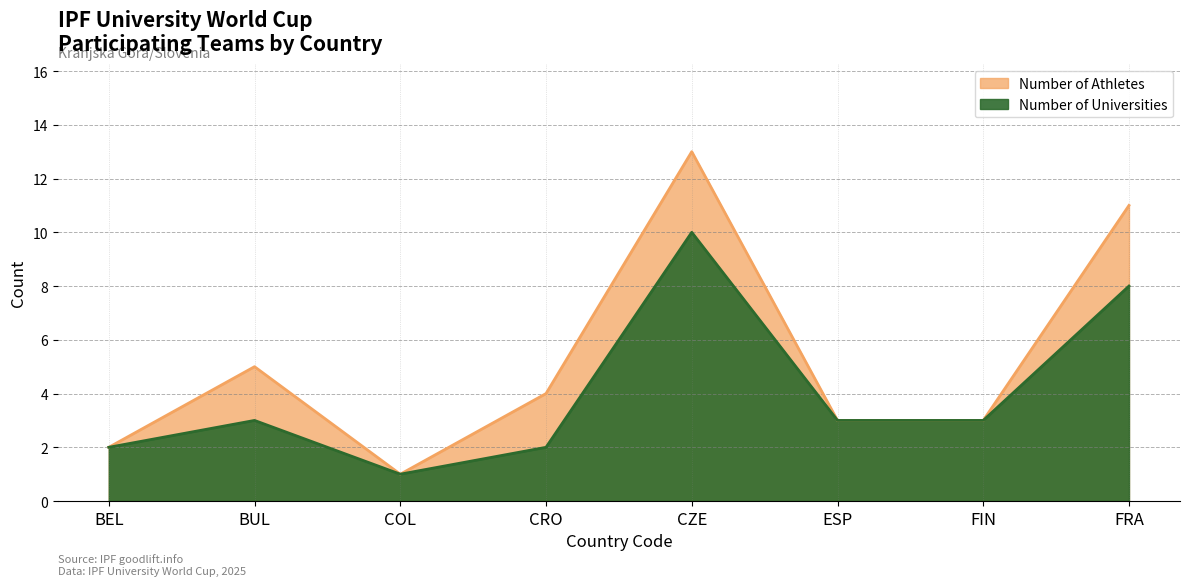

Reading right to left, transcribe all the data shown in this chart.

Number of Universities: 8	3	3	10	2	1	3	2
Number of Athletes: 11	3	3	13	4	1	5	2